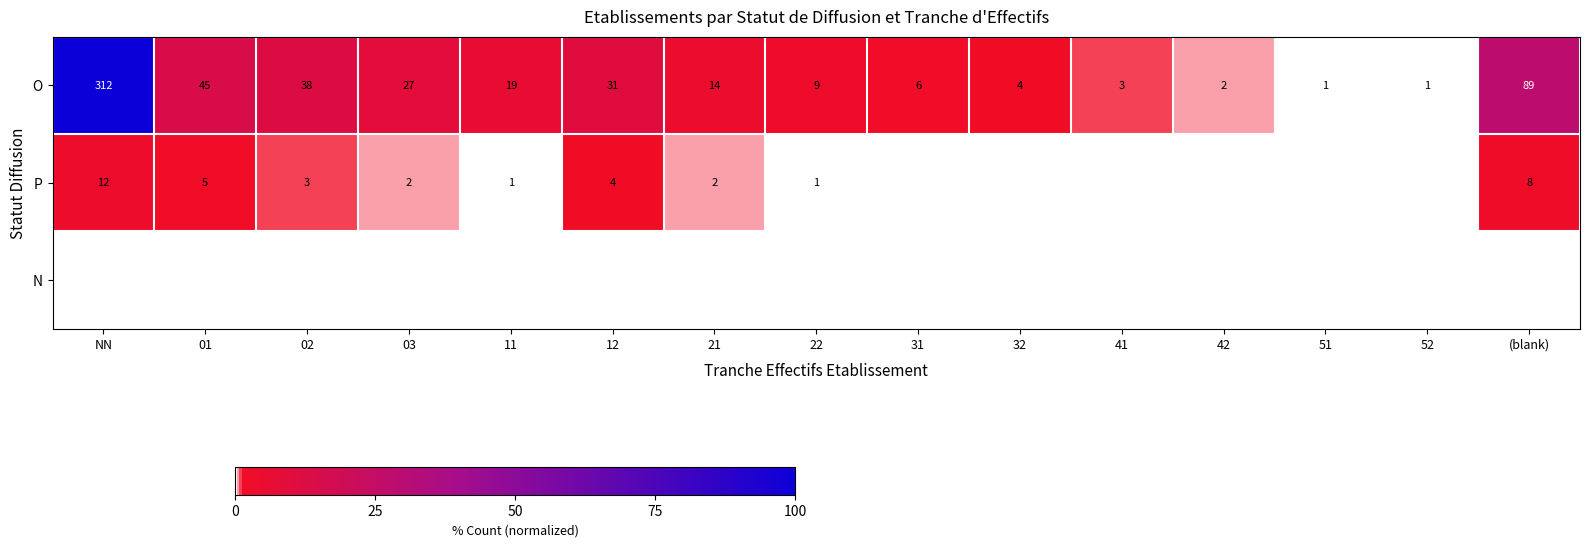

True or false: P has a value of 8 at (blank).

True